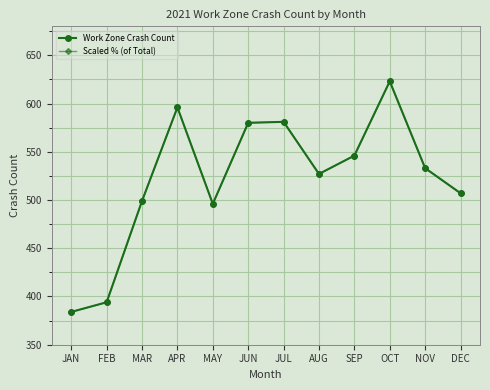

Does the chart have visible grid lines?

Yes